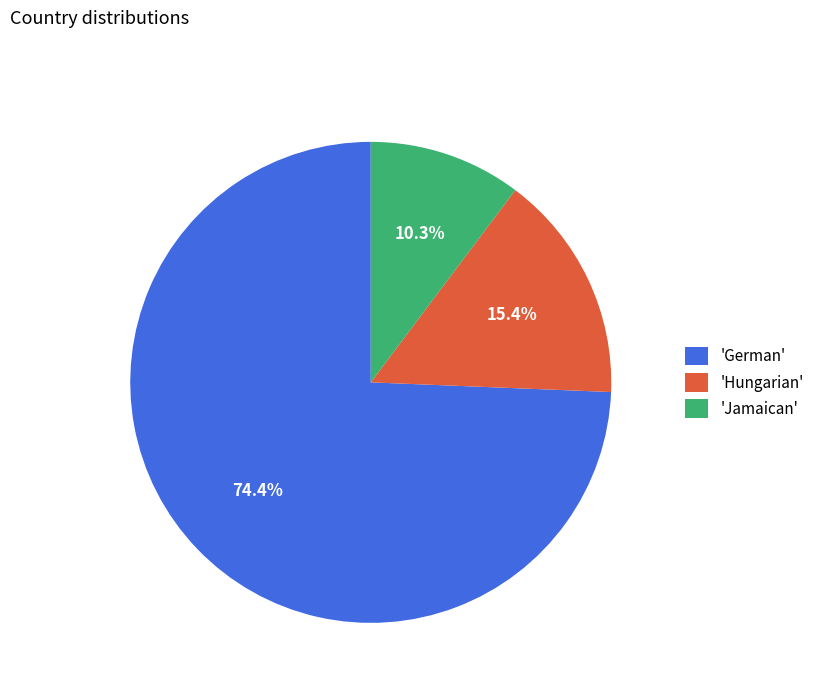

What is the largest slice in the pie chart?

'German'